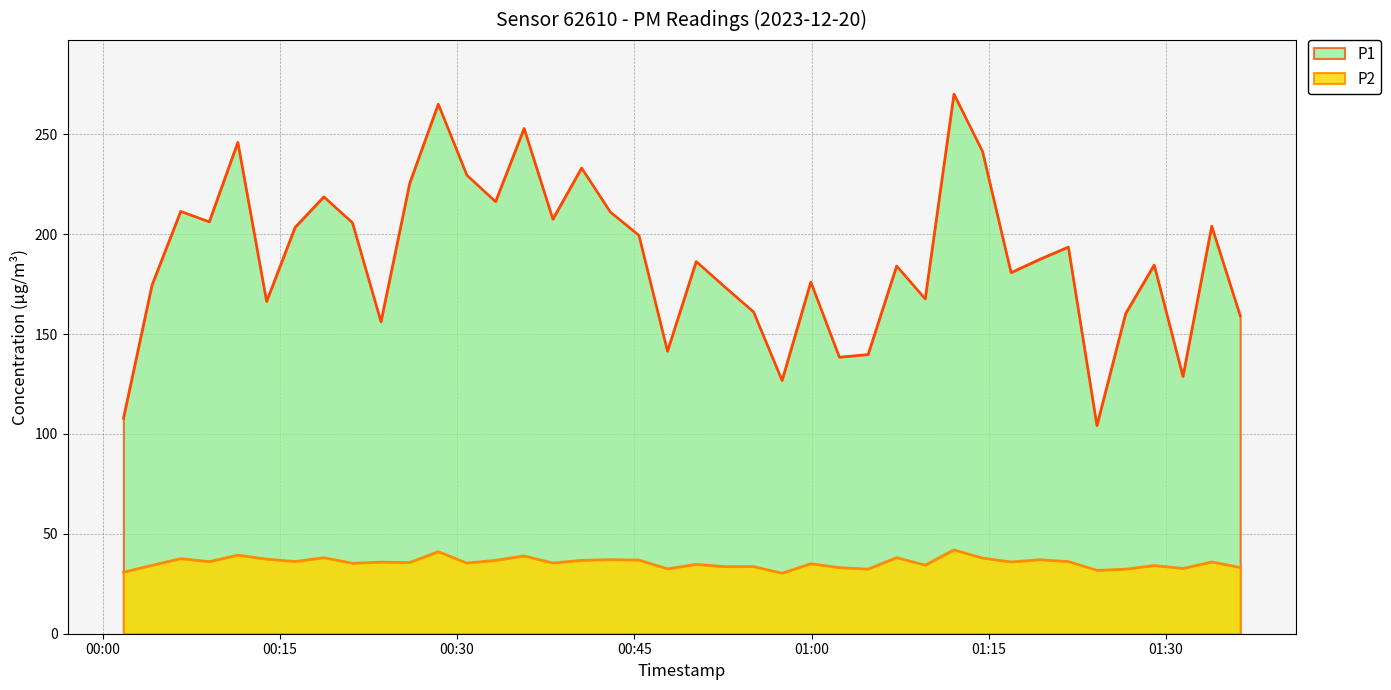

Between 2023-12-20T01:09:37 and 2023-12-20T01:12:03, which series saw the biggest shift?

P1